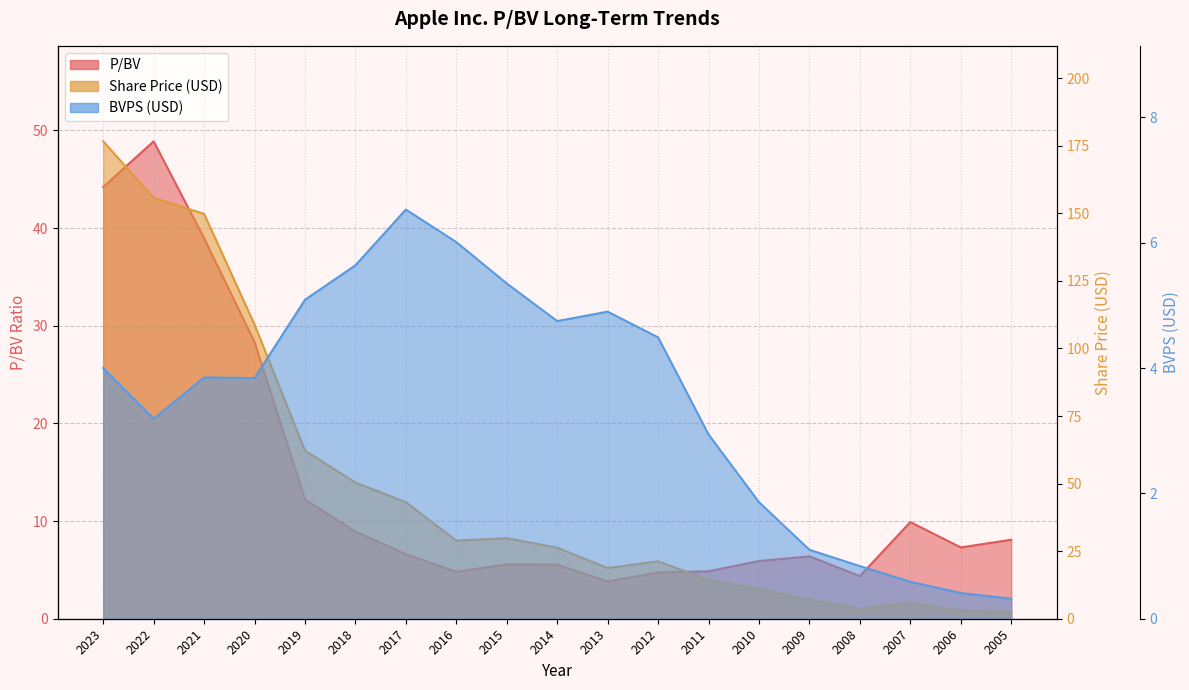

What is the sum of all BVPS values?

65.7